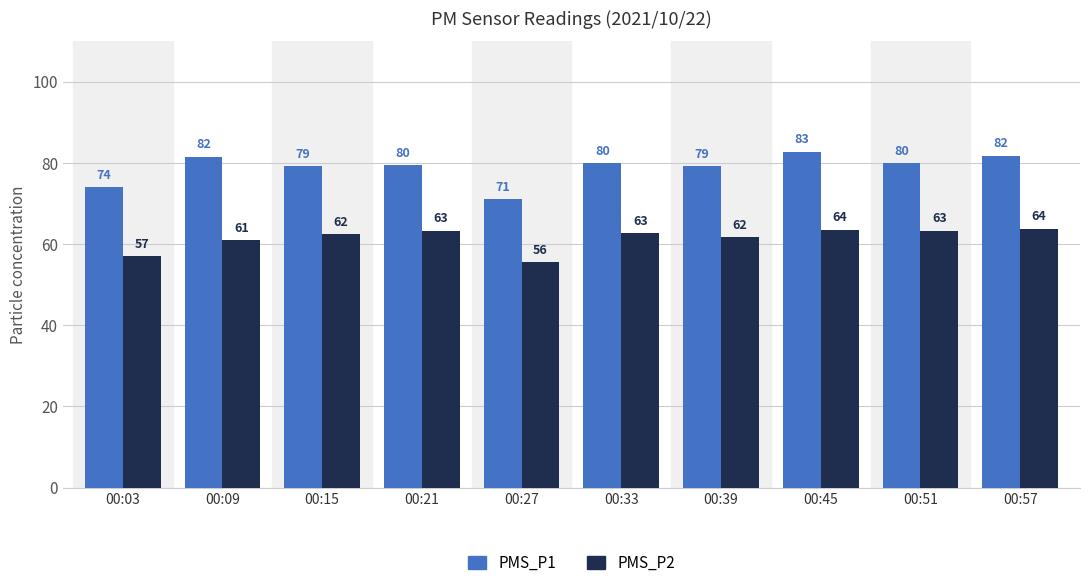

The PMS_P1 series shows 37.9 at 00:09. True or false?

False